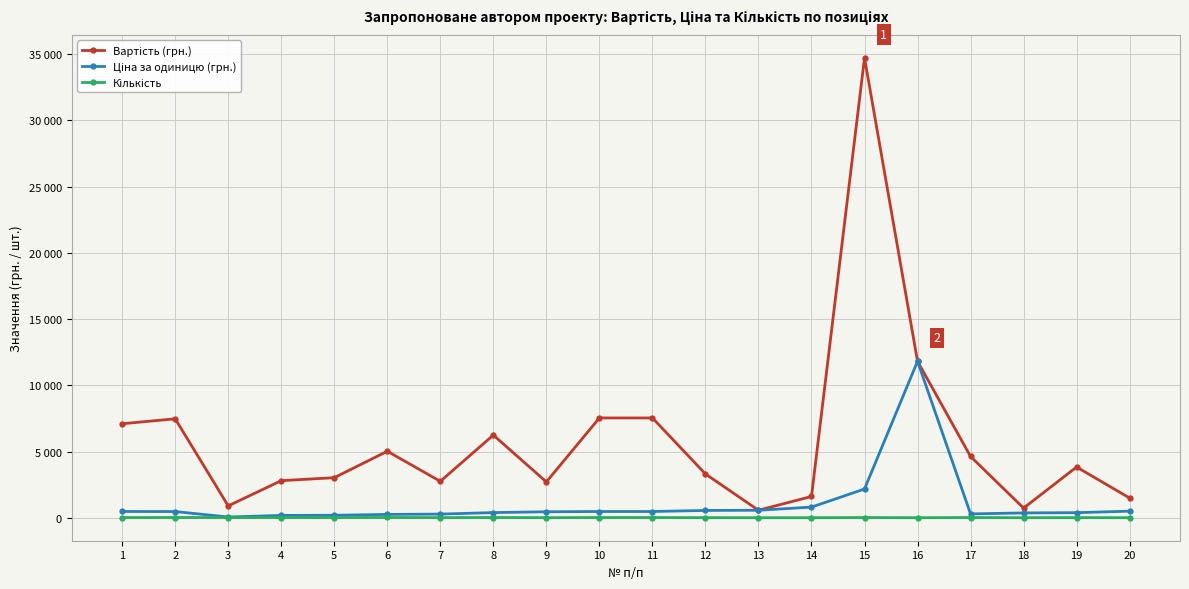

How many series are shown in this chart?

3